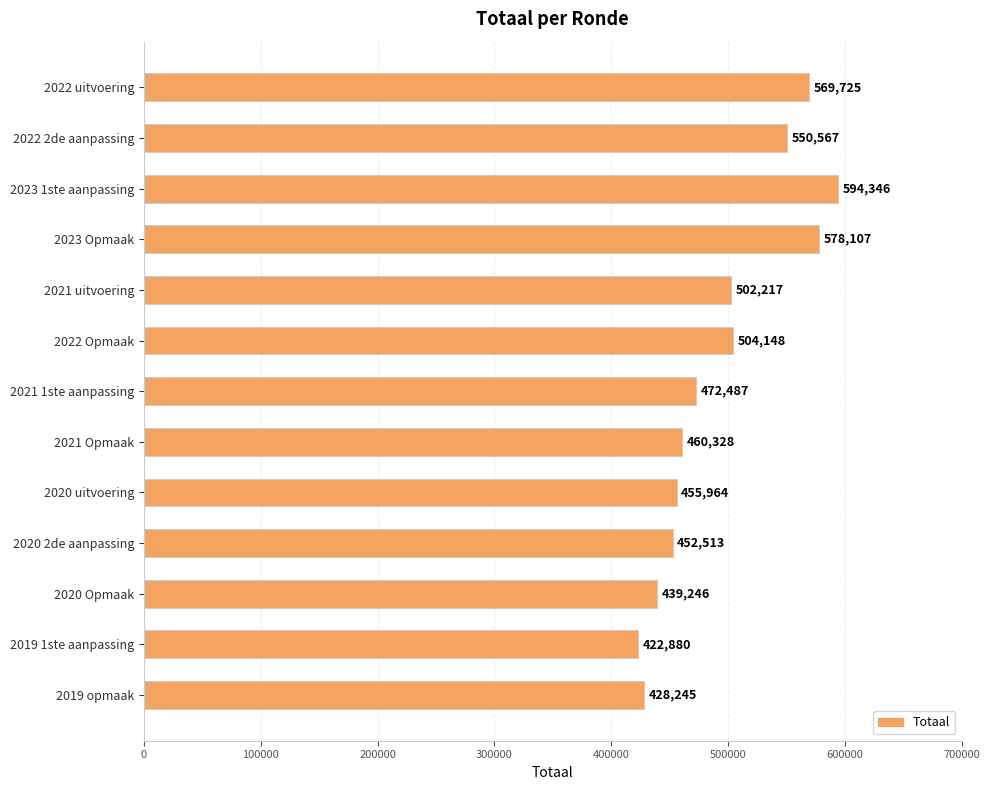

List the labels in order of value, largest first.

2023 1ste aanpassing, 2023 Opmaak, 2022 uitvoering, 2022 2de aanpassing, 2022 Opmaak, 2021 uitvoering, 2021 1ste aanpassing, 2021 Opmaak, 2020 uitvoering, 2020 2de aanpassing, 2020 Opmaak, 2019 opmaak, 2019 1ste aanpassing